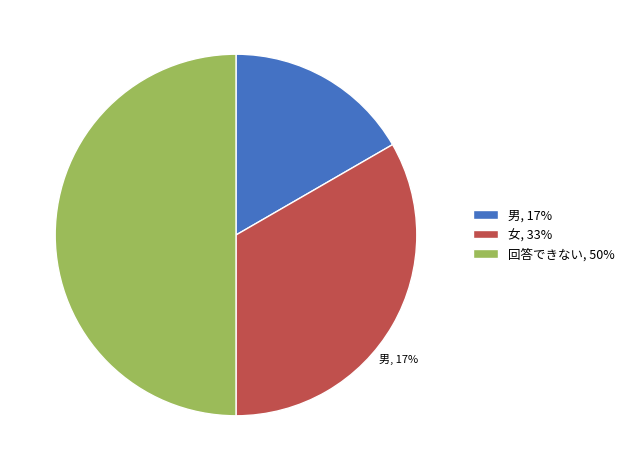

Which slice is the largest?

回答できない